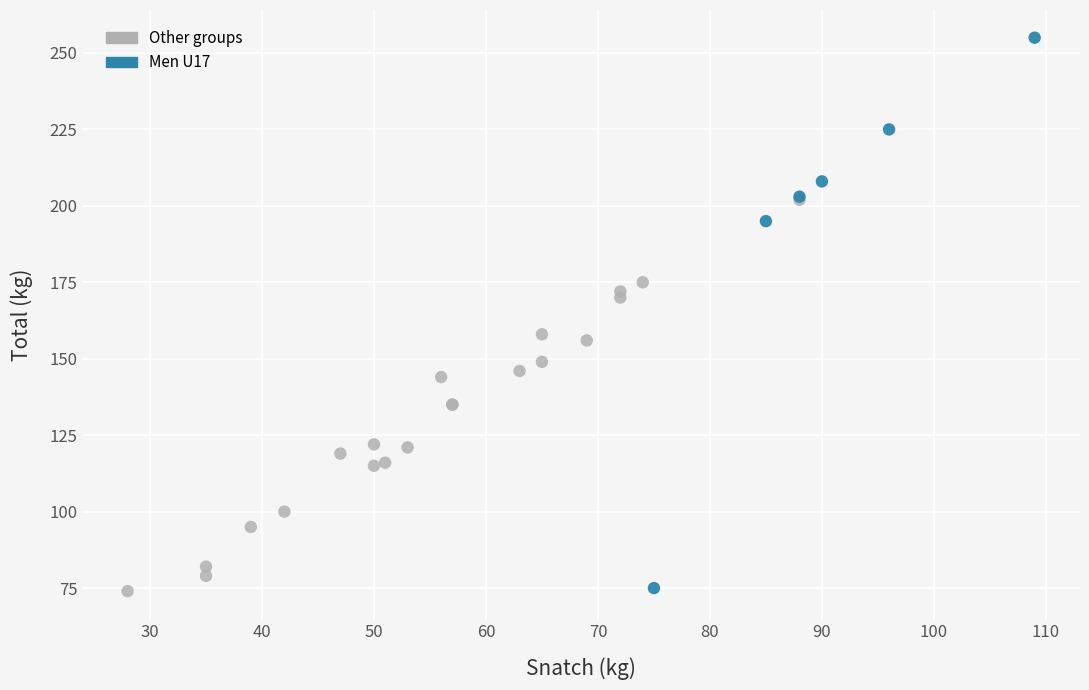

Which series reaches the maximum Y coordinate?

Men U17